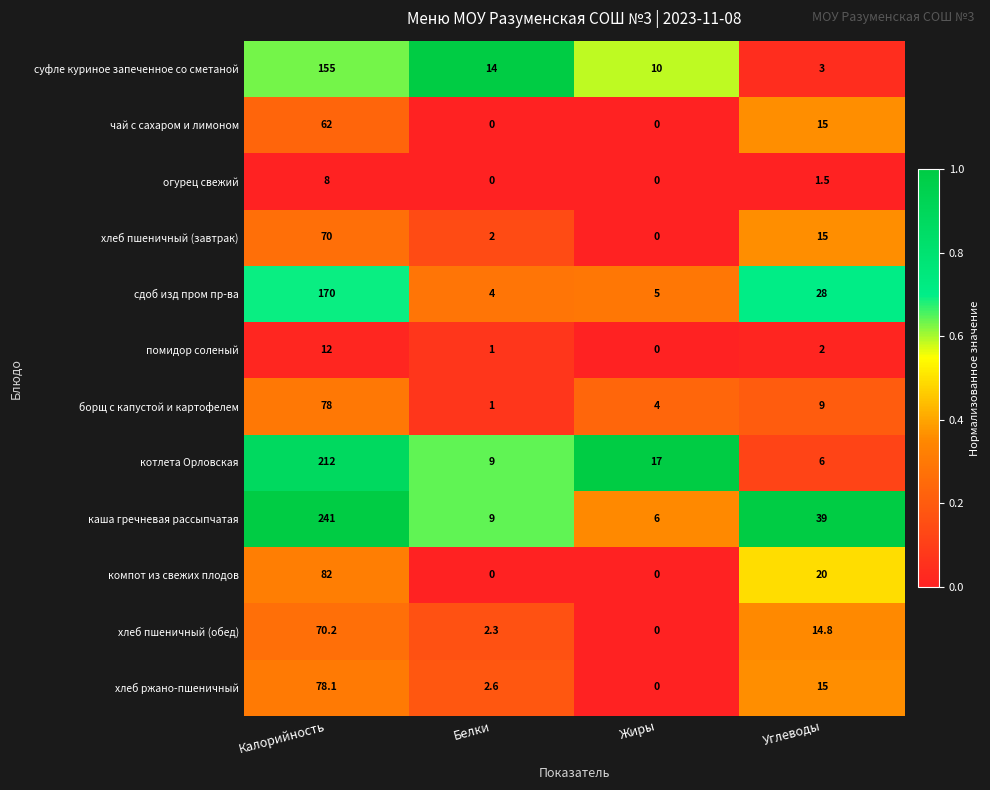

The сдоб изд пром пр-ва series shows 28.0 at Углеводы. True or false?

True